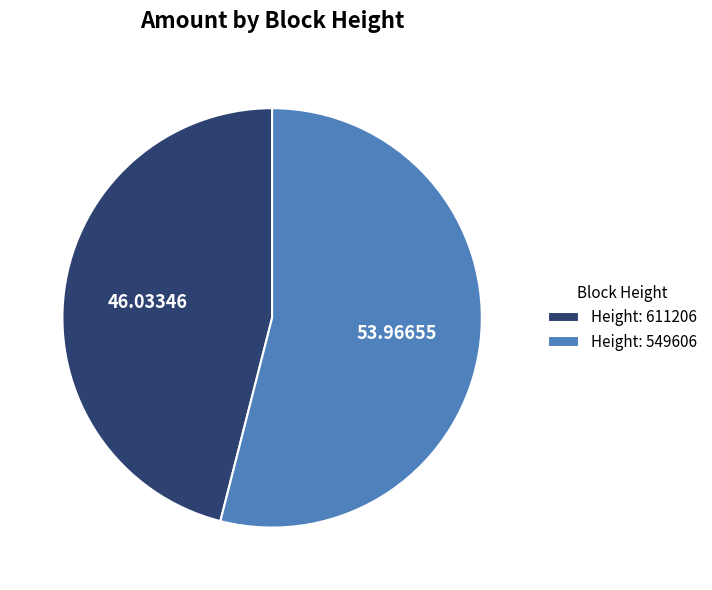

How many slices are in this pie chart?

2